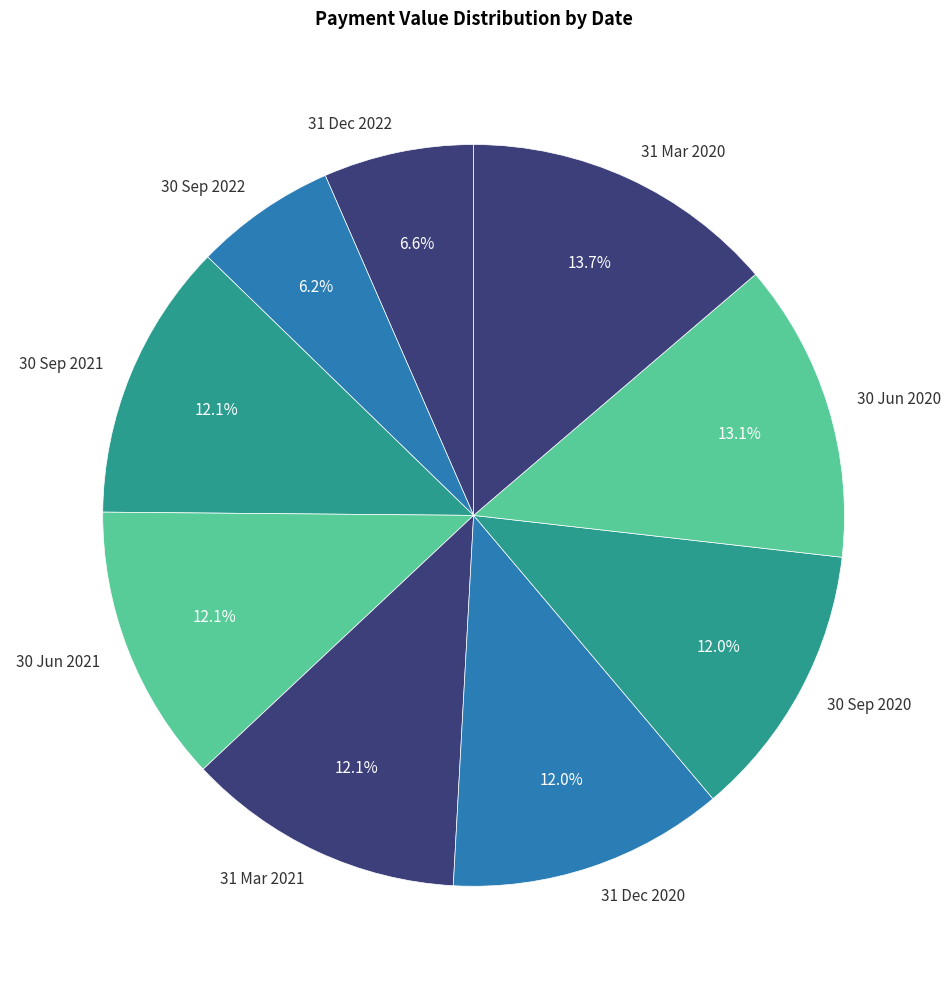

What is the largest slice in the pie chart?

31 Mar 2020